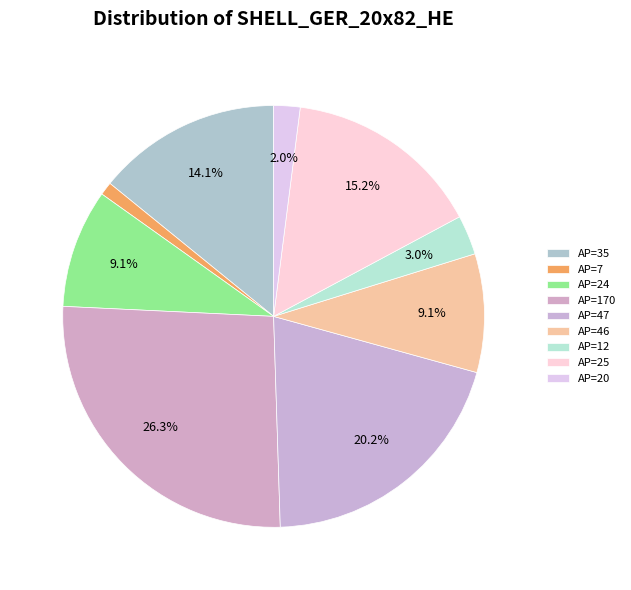

Does any single category account for the majority?

No